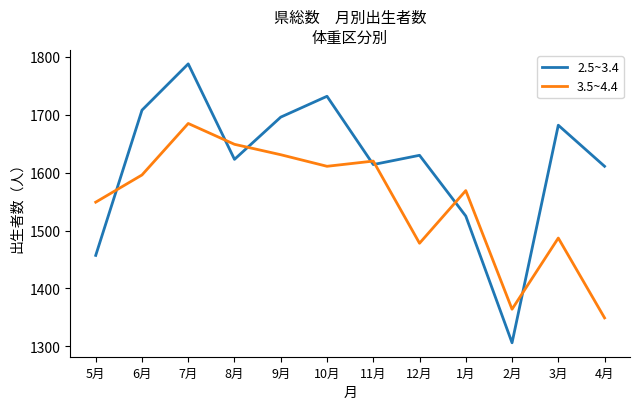

Count the number of categories in the chart.

12